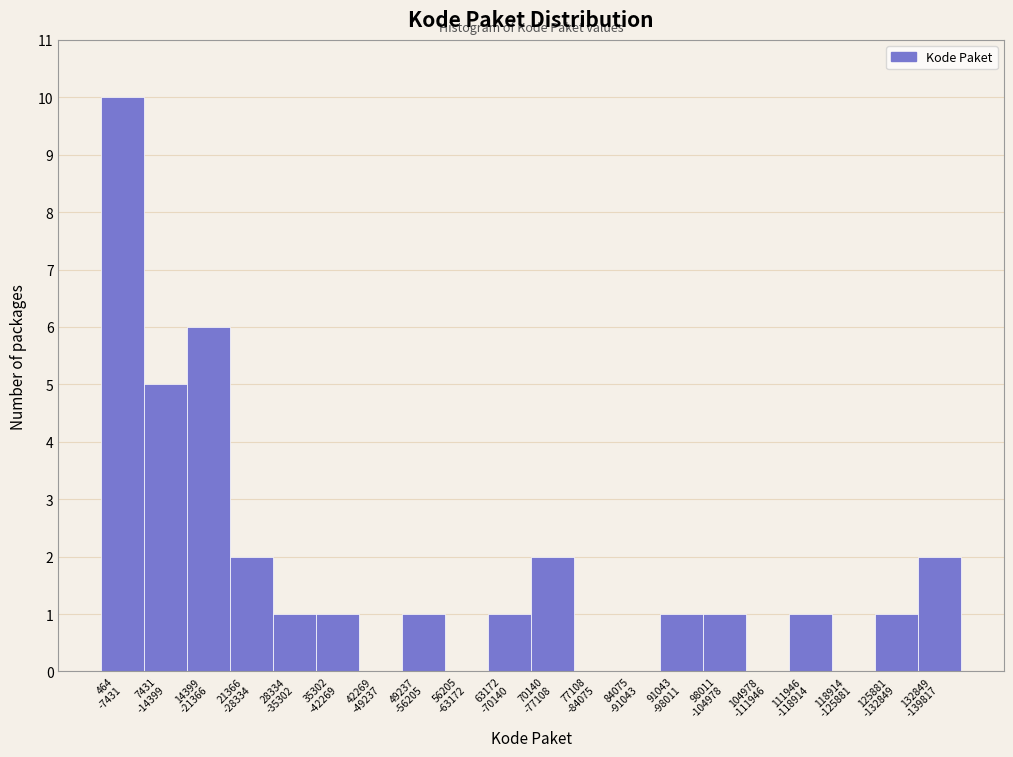

What is the maximum value shown in the chart?

10